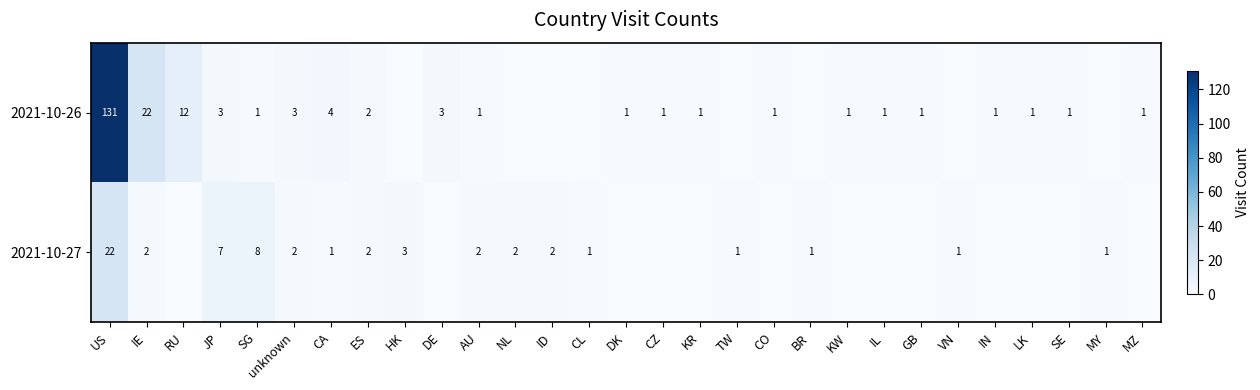

What is the sum of the 2021-10-26 values at GB and US?

132